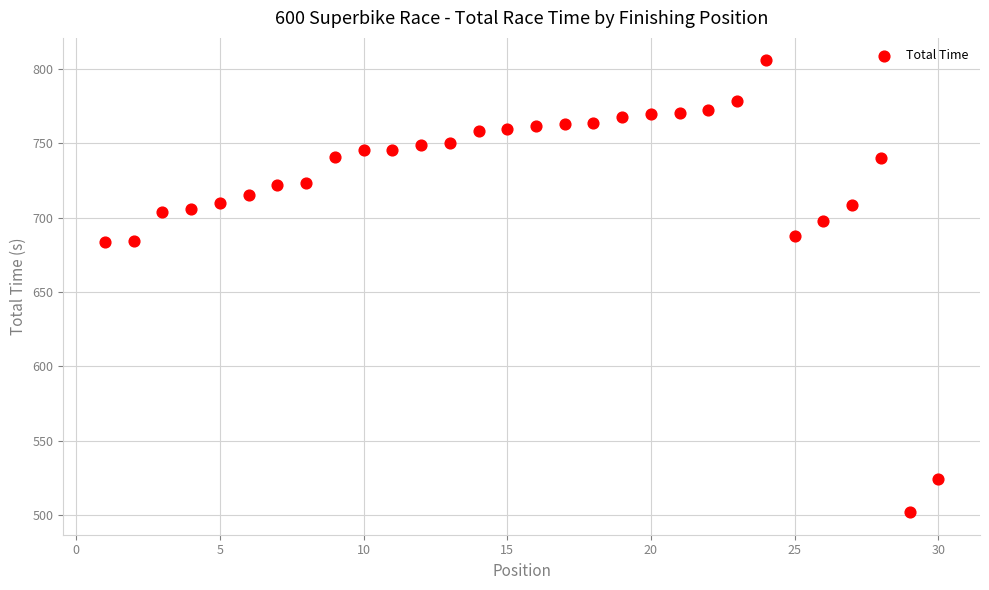

What is the range of X values (max minus min)?

29.0